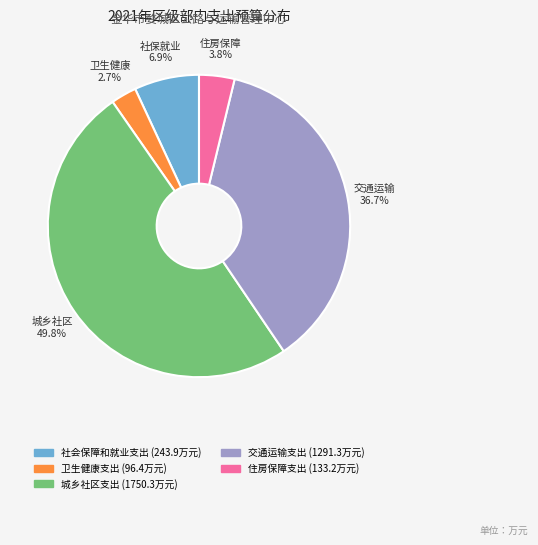

To the nearest percent, what is the combined percentage of 住房保障支出 and 交通运输支出?

41%